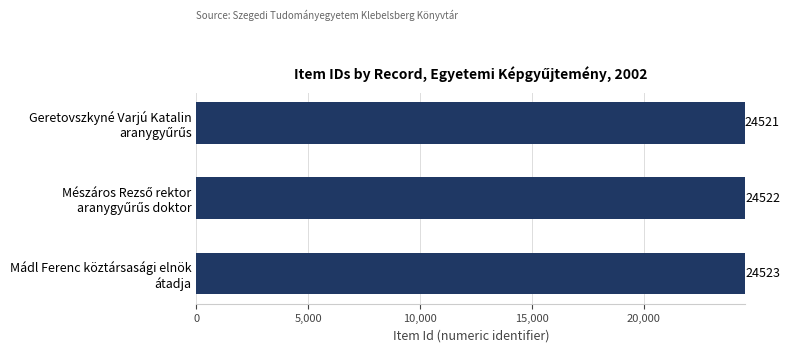

Which category has the highest value across all series?

Mádl Ferenc köztársasági elnök
átadja